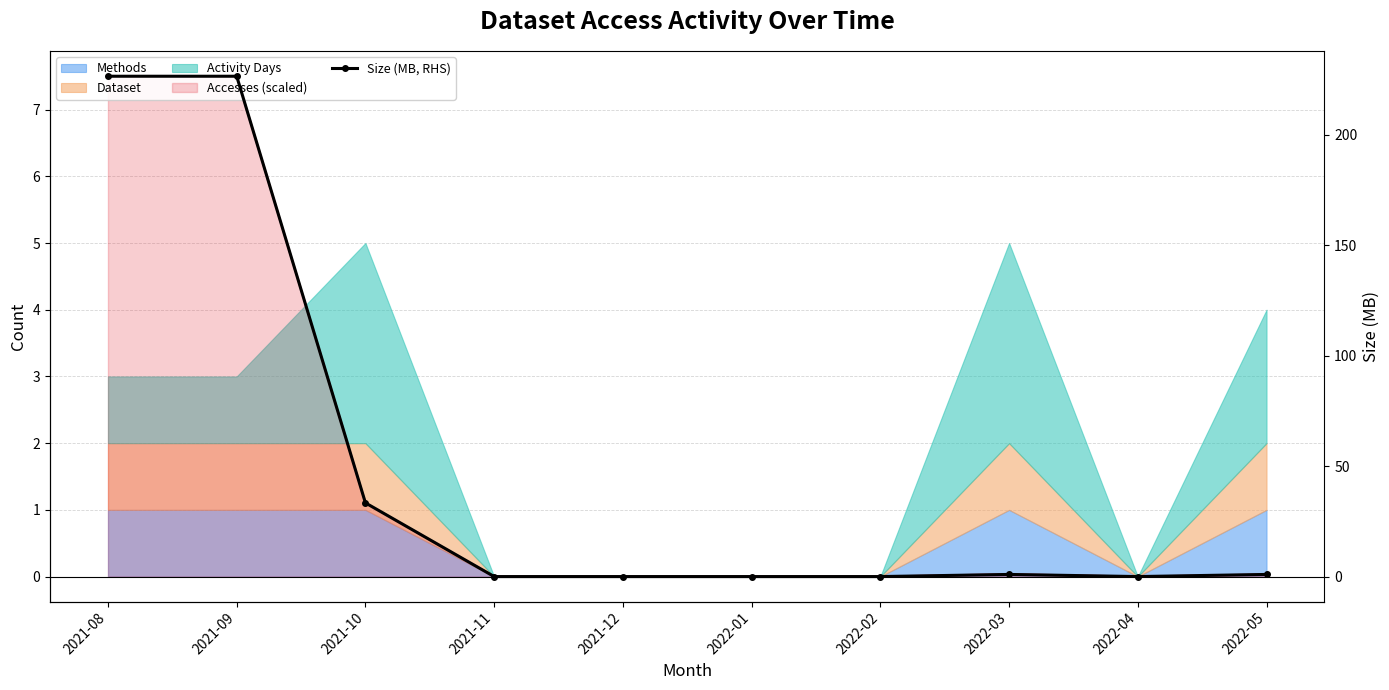

True or false: the data shows 226.5 at 2021-08.

True